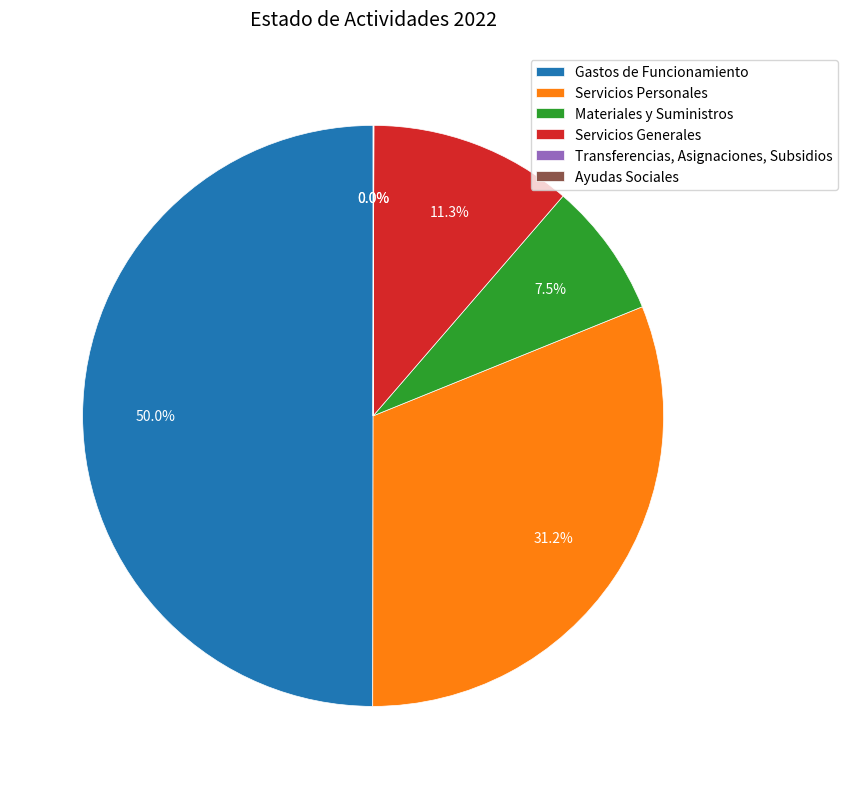

What portion of the pie excludes Gastos de Funcionamiento?

50.0%